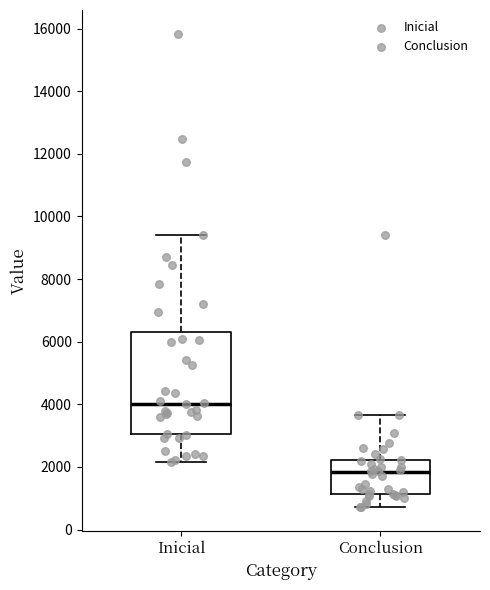

Which box's median line is the highest?

Inicial